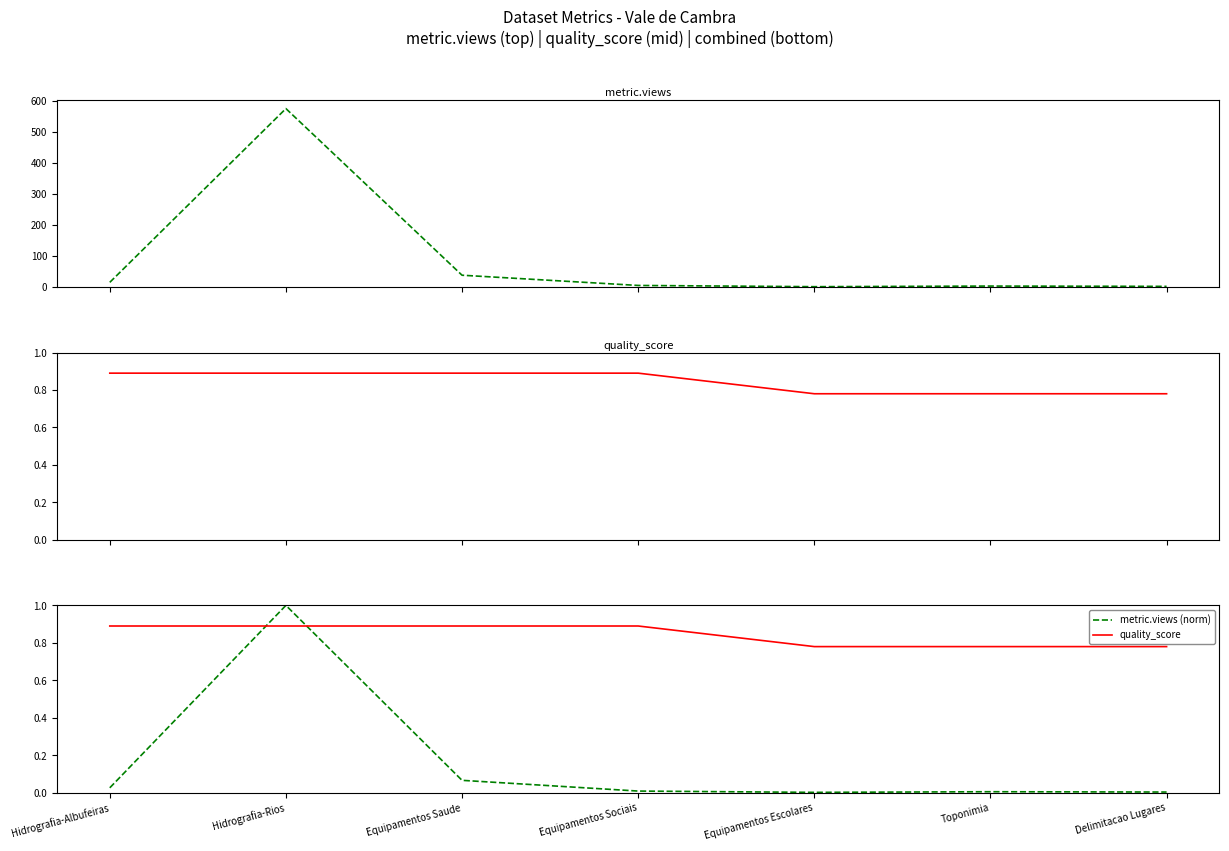

Is it true that metric.views (norm) equals 0.0 at Hidrografia-Albufeiras?

True